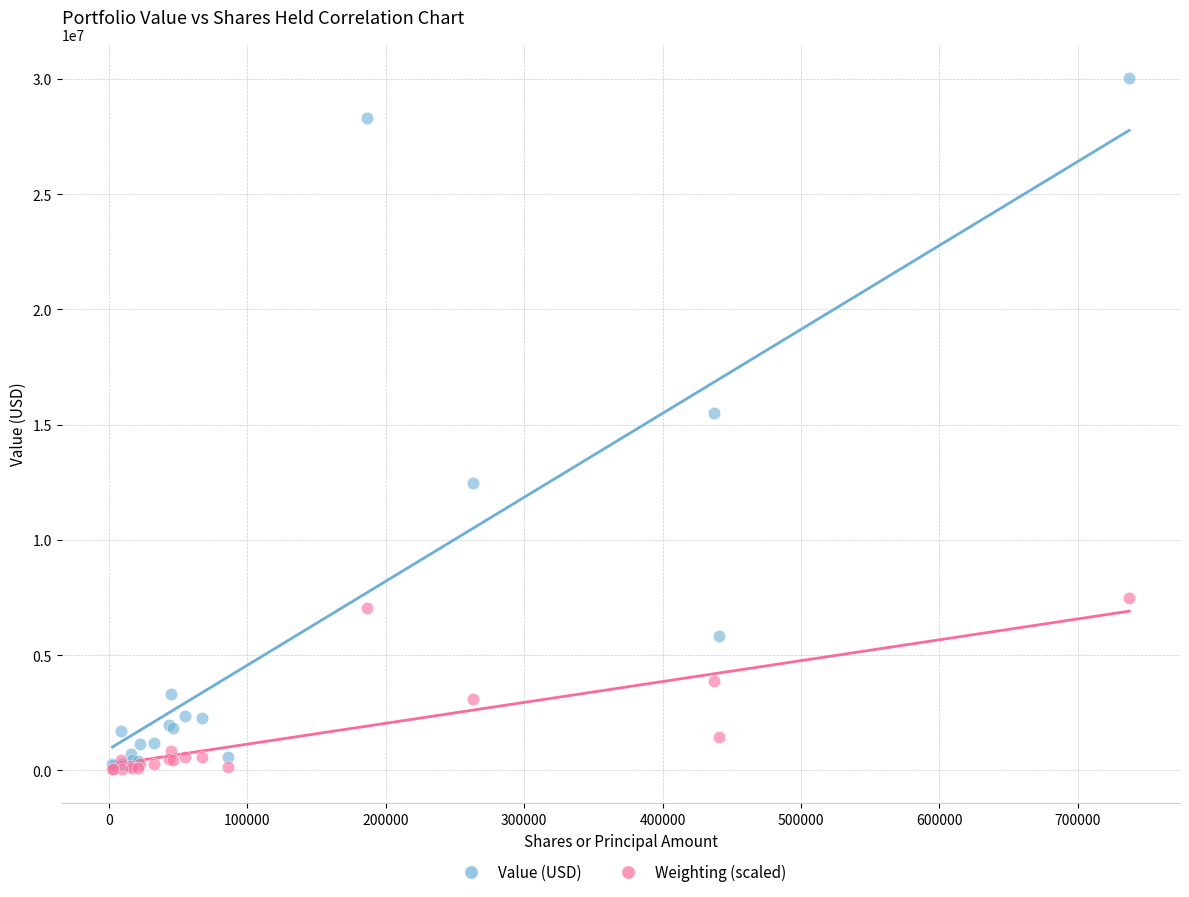

Which series contains the highest Y value?

Value (USD)